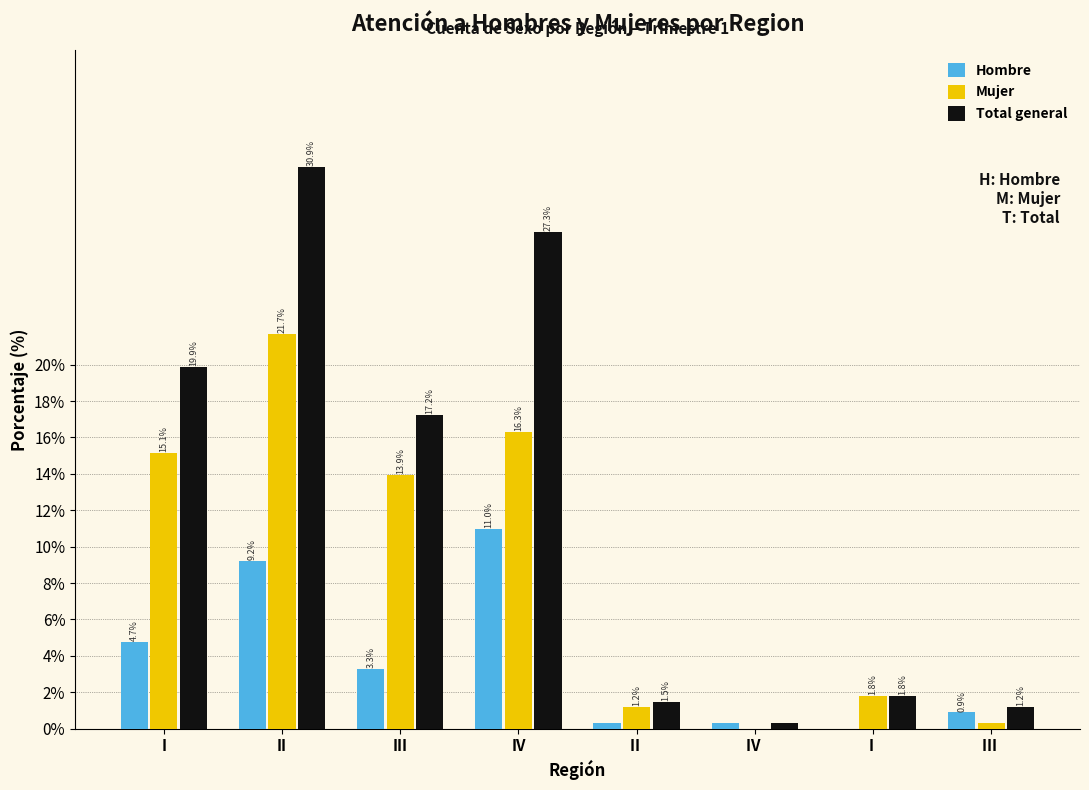

What is the sum of all Mujer values?

70.3